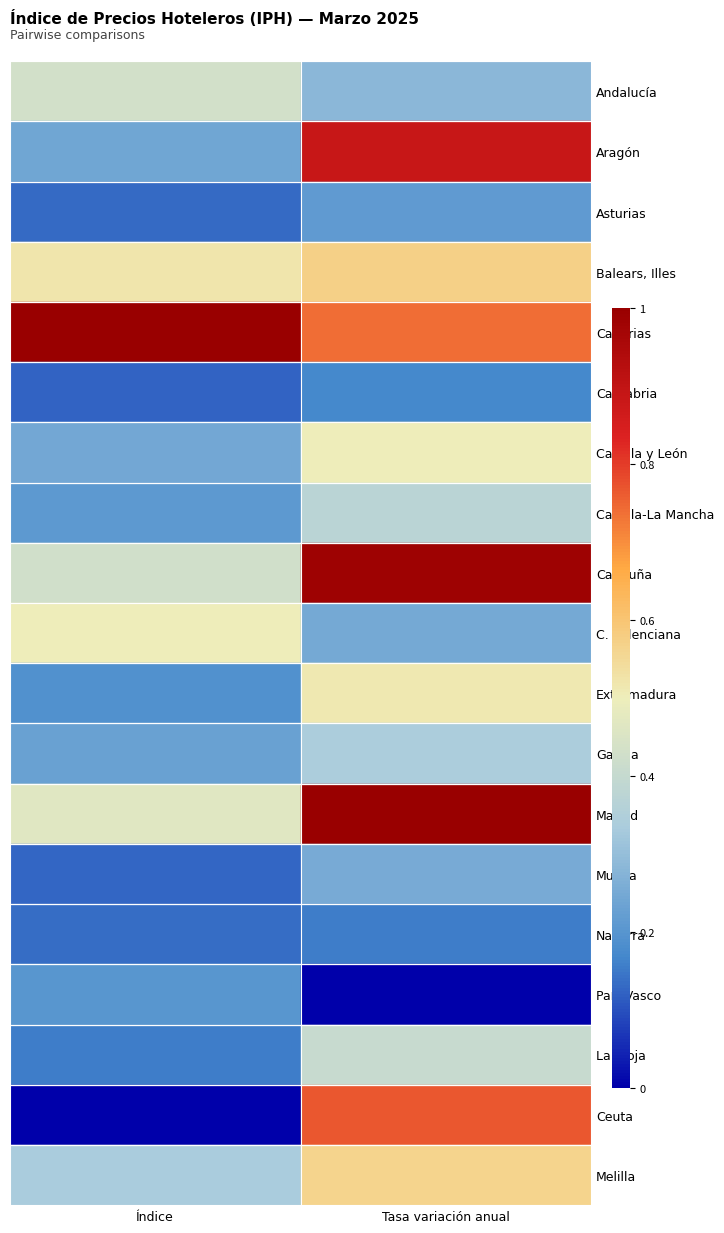

Reading left to right, extract all data points from this chart.

Andalucía: Índice=0.4	Tasa variación anual=0.3
Aragón: Índice=0.2	Tasa variación anual=0.9
Asturias: Índice=0.1	Tasa variación anual=0.2
Balears, Illes: Índice=0.5	Tasa variación anual=0.6
Canarias: Índice=1.0	Tasa variación anual=0.7
Cantabria: Índice=0.1	Tasa variación anual=0.2
Castilla y León: Índice=0.2	Tasa variación anual=0.5
Castilla-La Mancha: Índice=0.2	Tasa variación anual=0.4
Cataluña: Índice=0.4	Tasa variación anual=1.0
C. Valenciana: Índice=0.5	Tasa variación anual=0.2
Extremadura: Índice=0.2	Tasa variación anual=0.5
Galicia: Índice=0.2	Tasa variación anual=0.3
Madrid: Índice=0.5	Tasa variación anual=1.0
Murcia: Índice=0.1	Tasa variación anual=0.3
Navarra: Índice=0.1	Tasa variación anual=0.2
País Vasco: Índice=0.2	Tasa variación anual=0.0
La Rioja: Índice=0.2	Tasa variación anual=0.4
Ceuta: Índice=0.0	Tasa variación anual=0.8
Melilla: Índice=0.3	Tasa variación anual=0.6